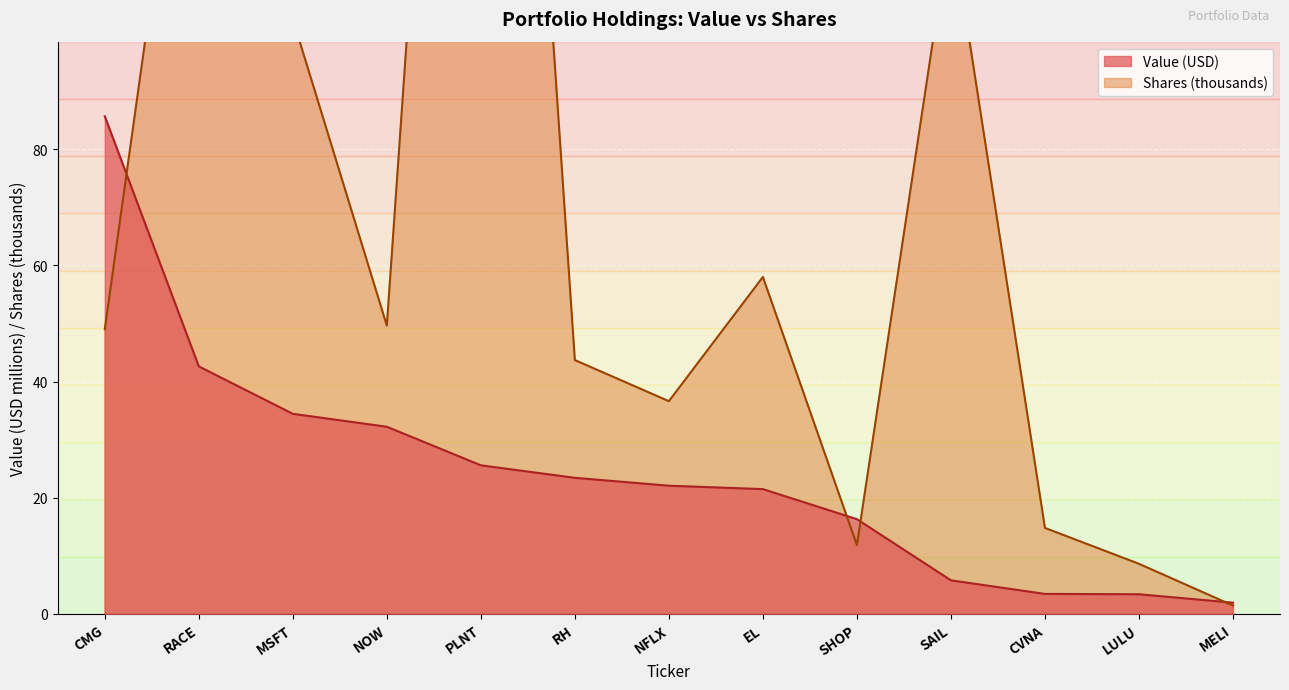

Rank the series by their average value, from lowest to highest.

Value, Shares or principal amount